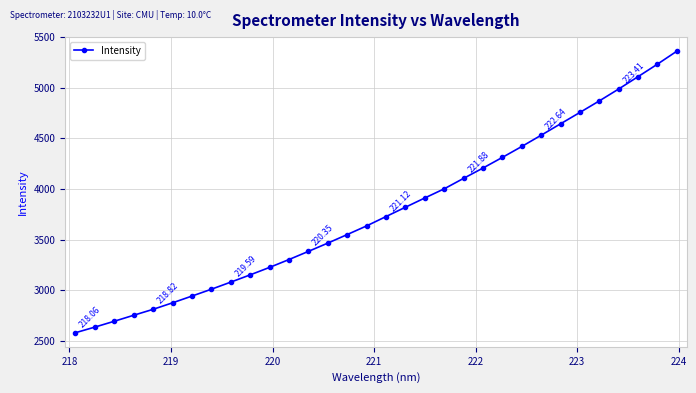

What is the difference between the maximum and minimum values?

2779.4